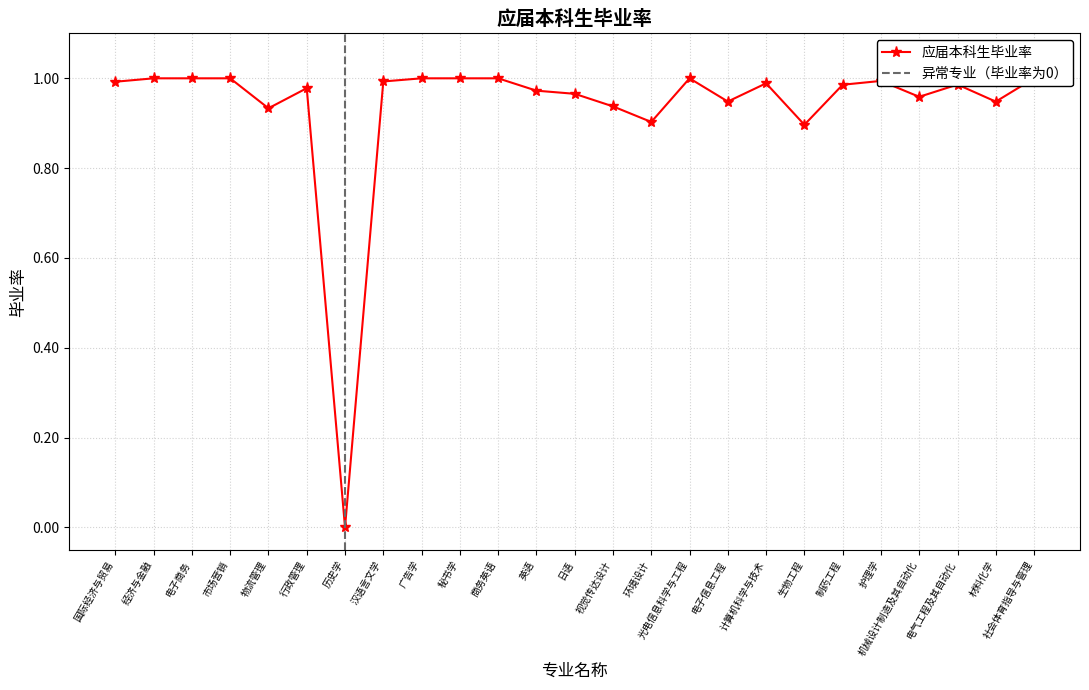

How many values exceed 0?

24